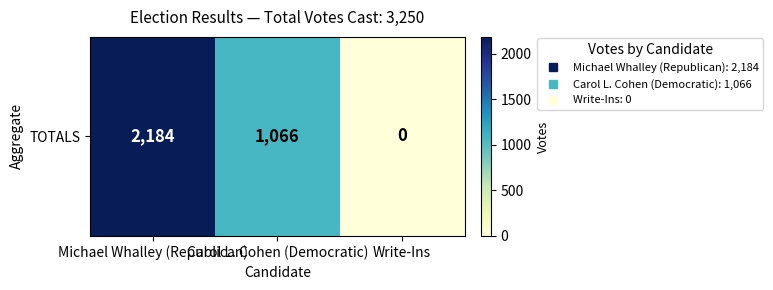

The chart shows a value of 1066 at Carol L. Cohen (Democratic). True or false?

True